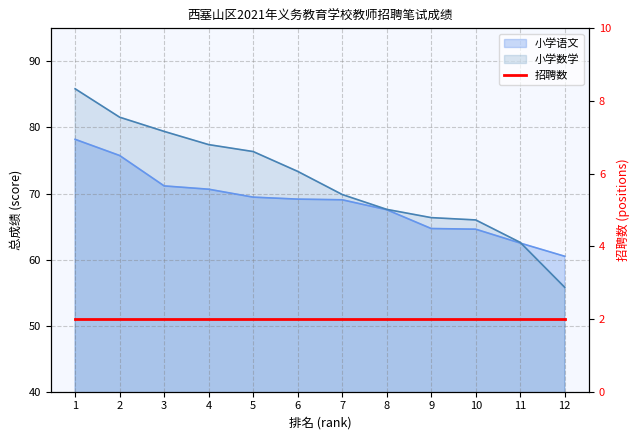

At which label does 小学语文 reach its minimum?

12